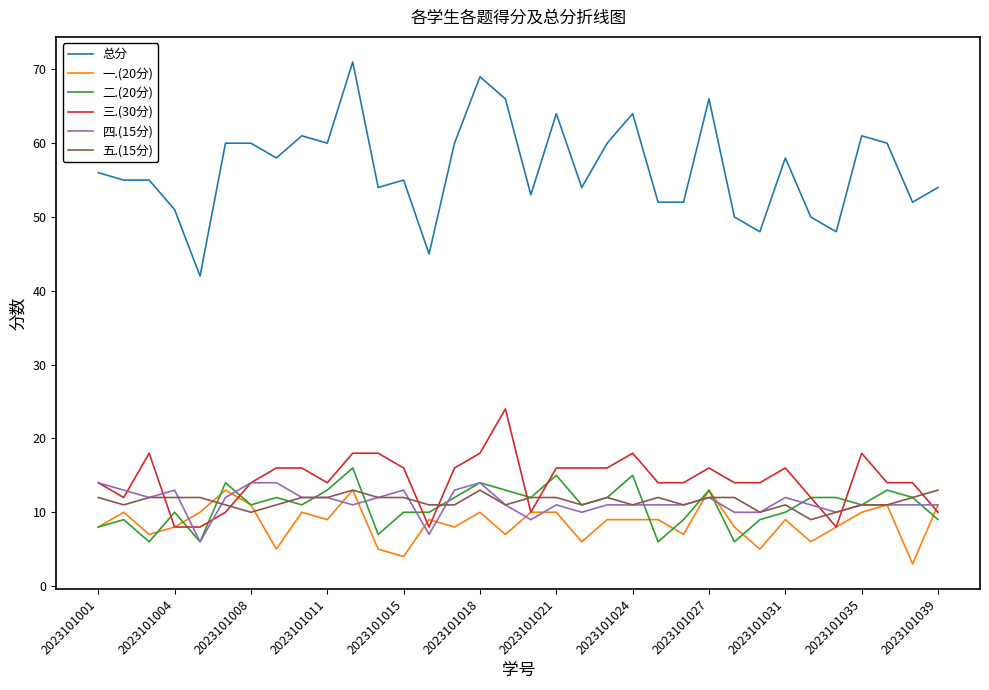

True or false: 总分 and 三.(30分) cross at least once.

False